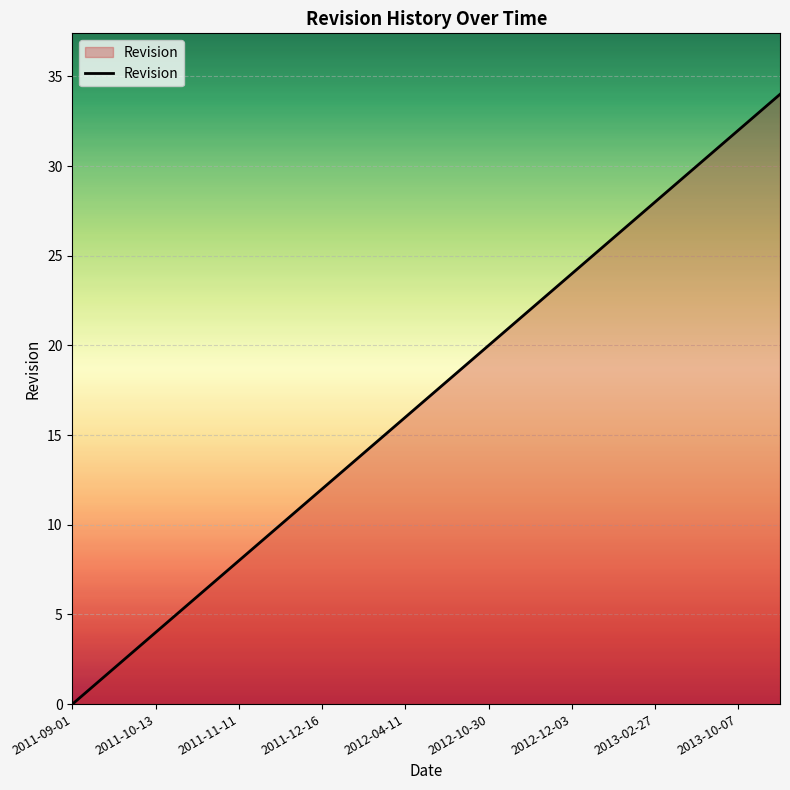

Reading left to right, what are all the values shown in this chart?

0	1	2	3	4	5	6	7	8	9	10	11	12	13	14	15	16	17	18	19	20	21	22	23	24	25	26	27	28	29	30	31	32	33	34